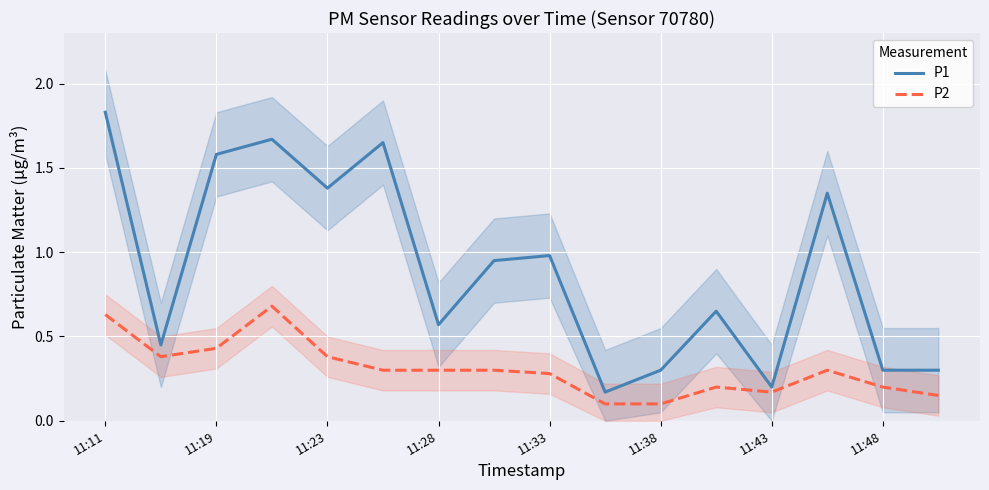

The value of P1 at 11:43 is 0.3. True or false?

False